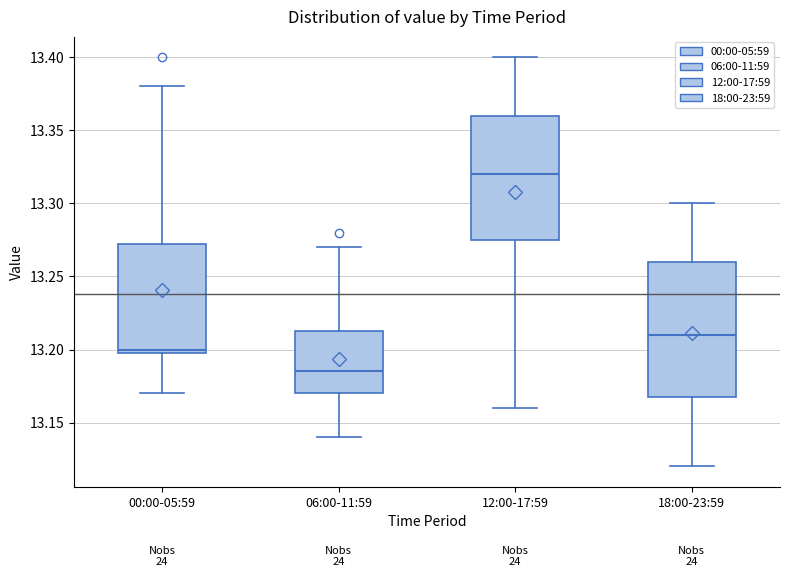

Reading left to right, read every box against the y-axis: the position of its median line, the range the box covers, and the ends of its whiskers. The values are not printed on the chart, so give them approximately, as read against the axis.

00:00-05:59: median 13.200 (just above the box's lower edge), box 13.200 to 13.275, whiskers 13.170 to 13.380
06:00-11:59: median 13.185, box 13.170 to 13.215, whiskers 13.140 to 13.270
12:00-17:59: median 13.320, box 13.275 to 13.360, whiskers 13.160 to 13.400
18:00-23:59: median 13.210, box 13.170 to 13.260, whiskers 13.120 to 13.300